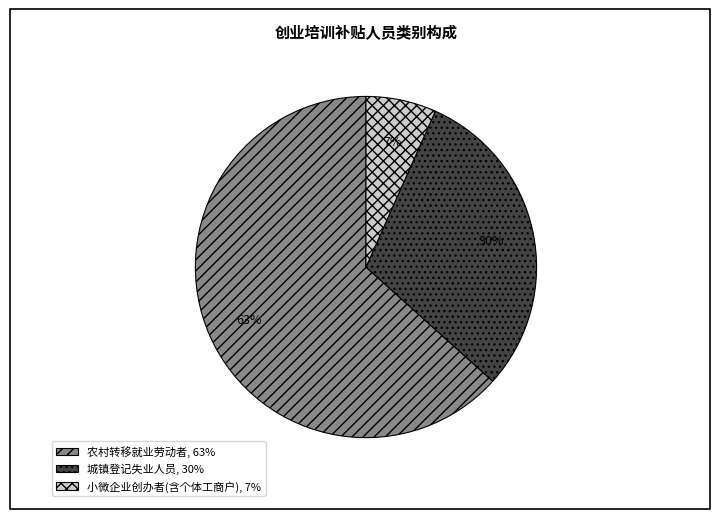

How many slices are in this pie chart?

3